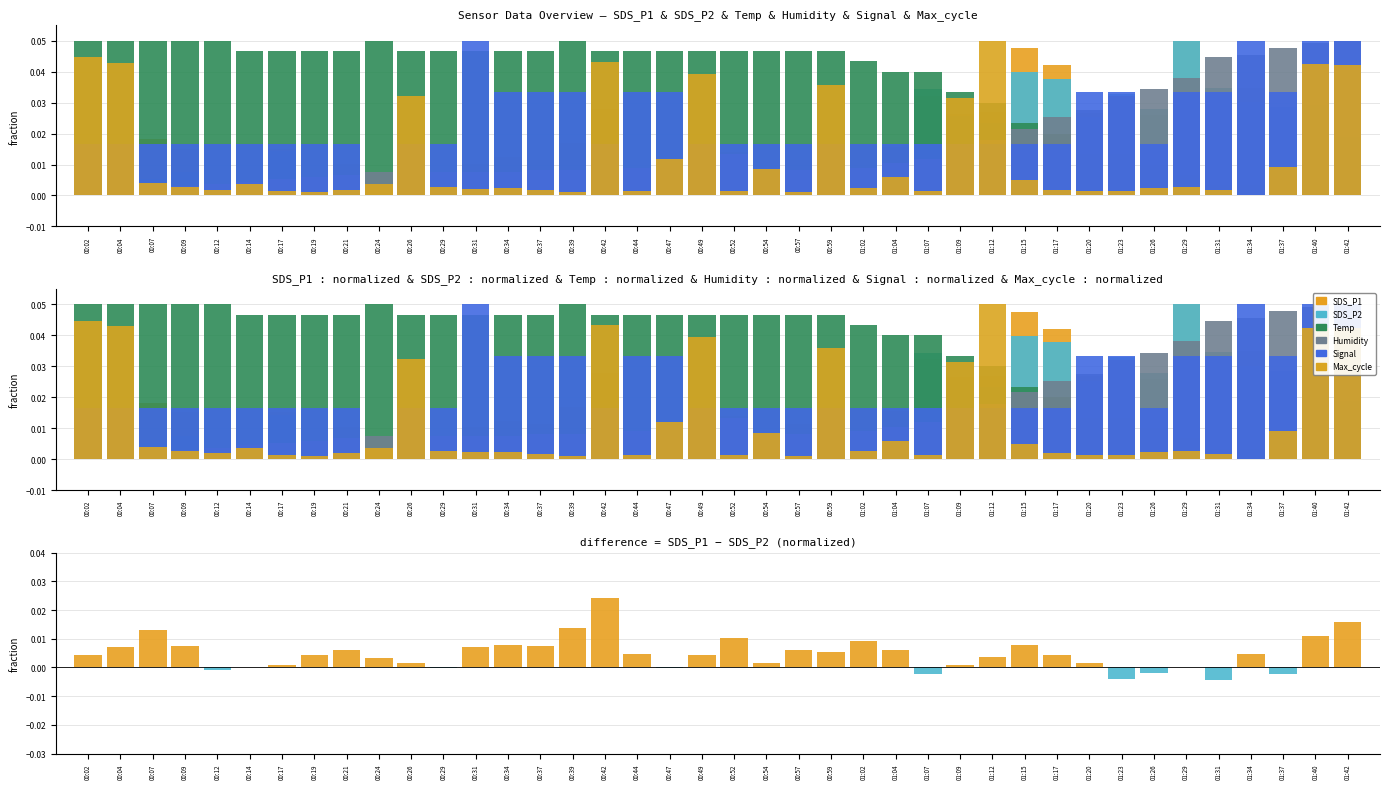

Is it true that SDS_P2 equals 0.0 at 01:17?

False